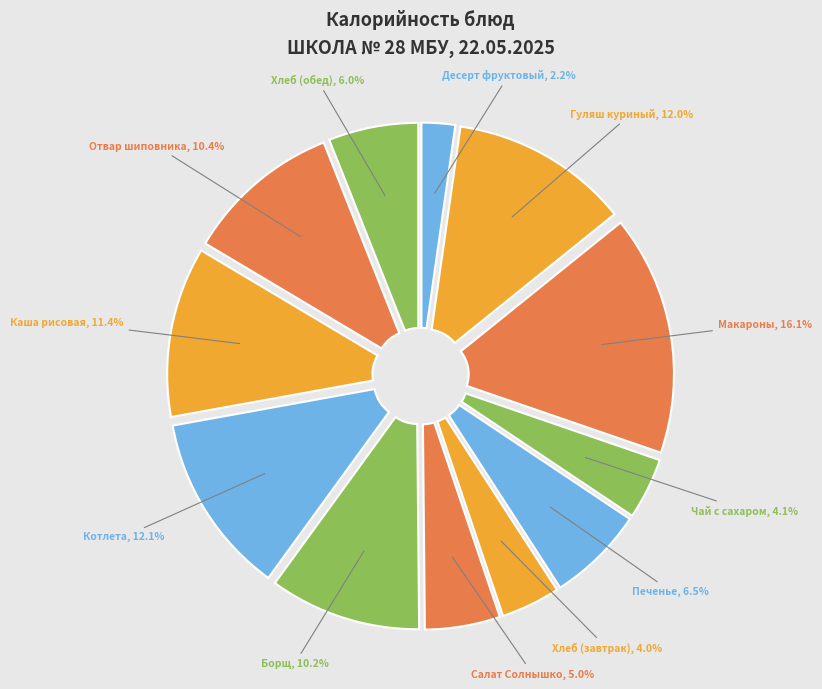

How many segments does this pie chart have?

12